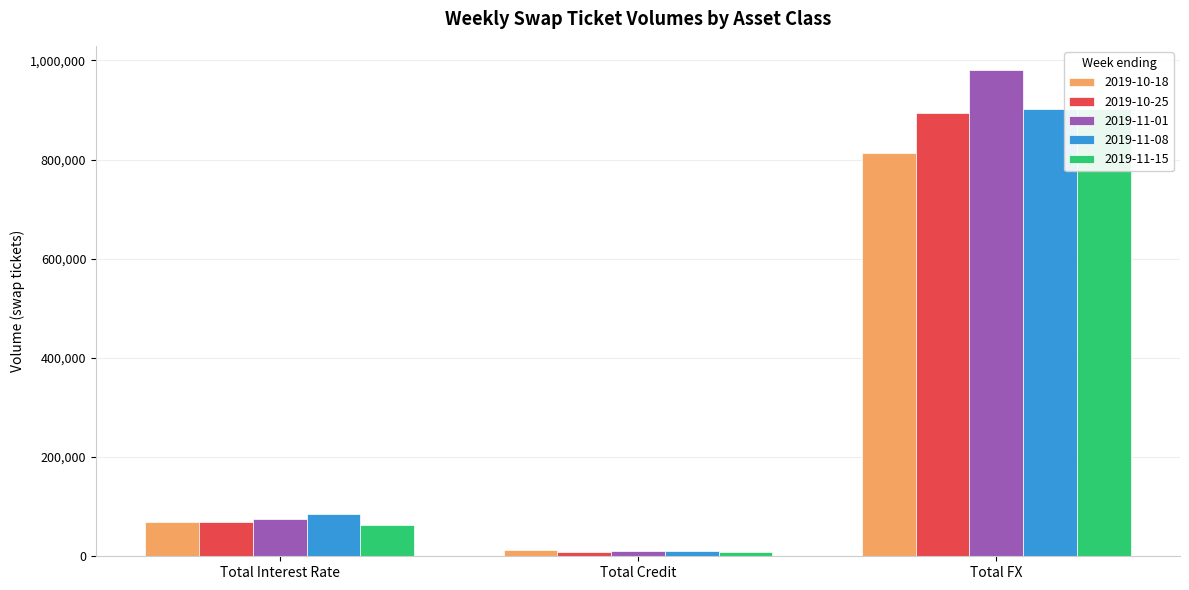

What is the total value across all series at Total Interest Rate?

360195